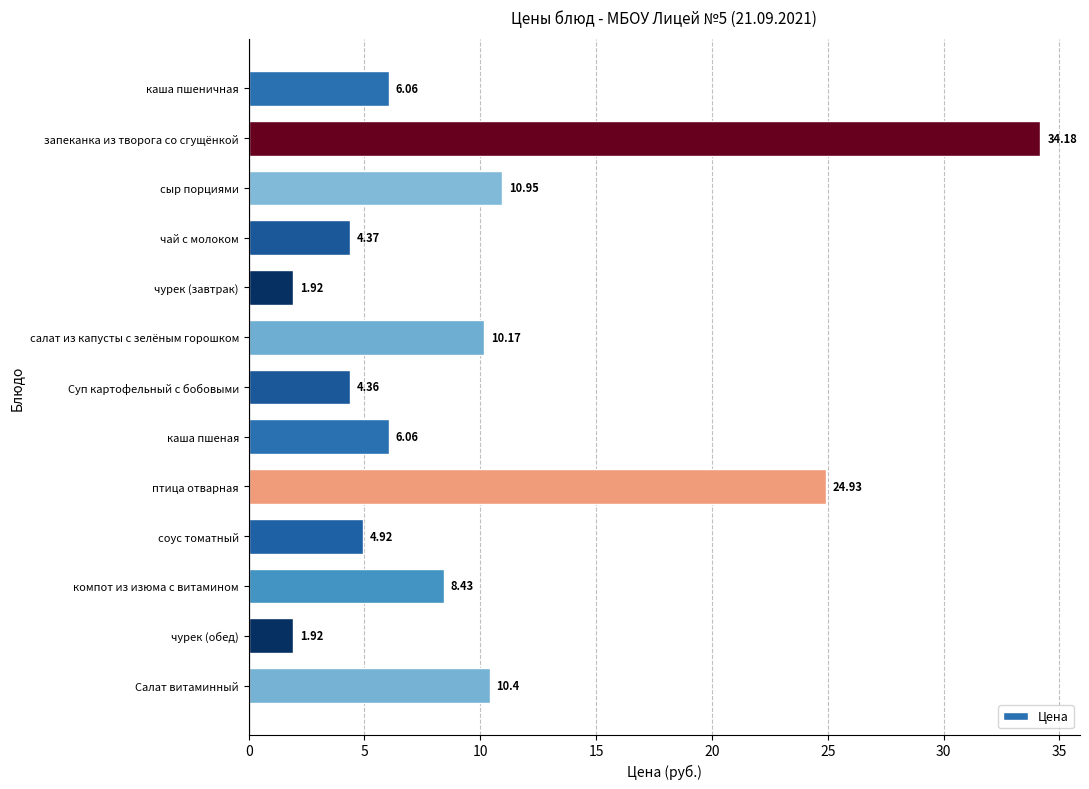

What is the difference between the values at запеканка из творога со сгущёнкой and чурек (завтрак)?

32.3